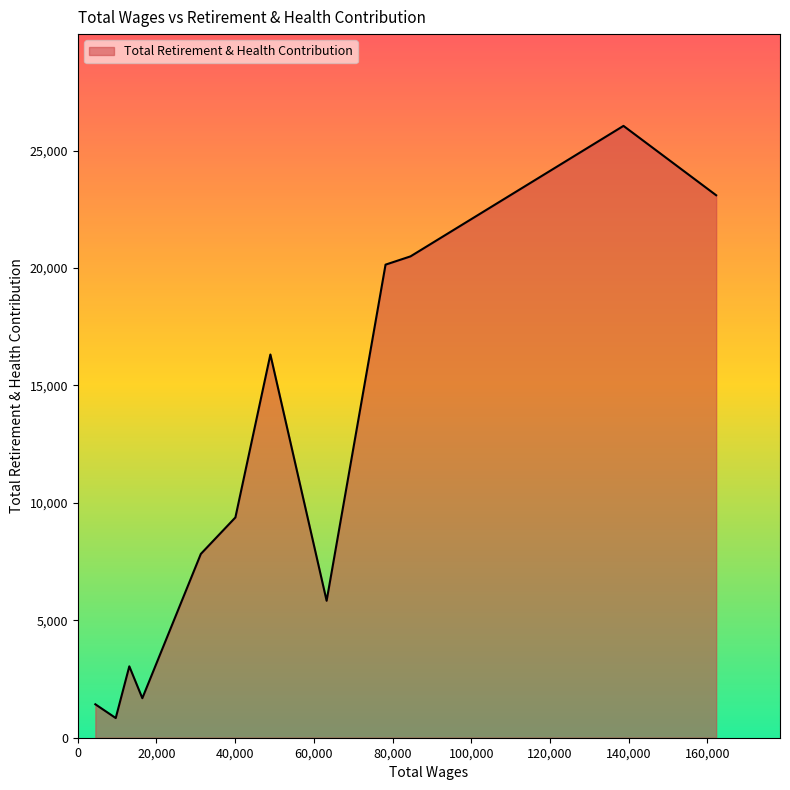

What is the difference between the maximum and minimum values?

25218